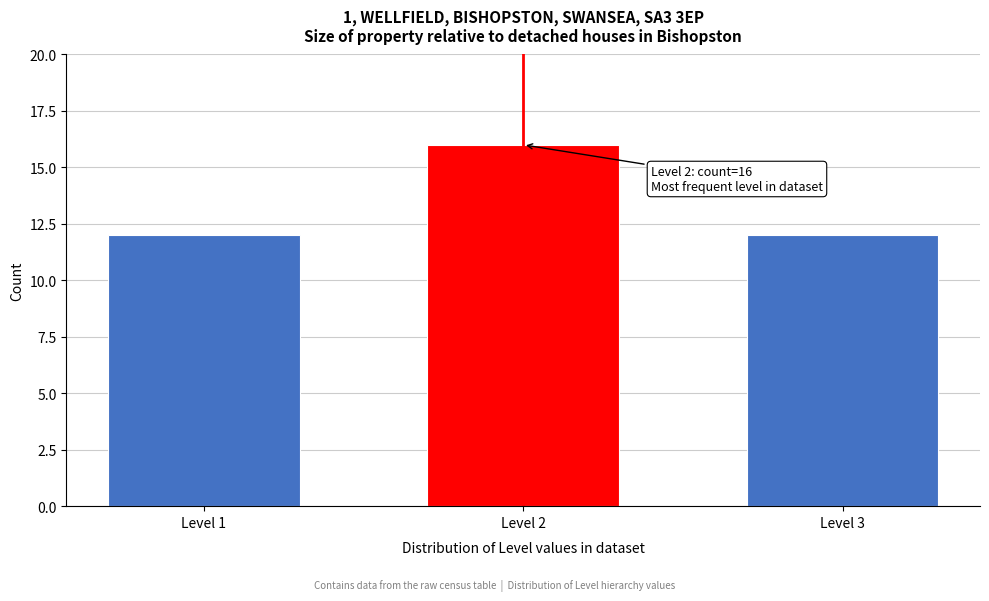

Reading right to left, what are all the values shown in this chart?

Level 3=12	Level 2=16	Level 1=12